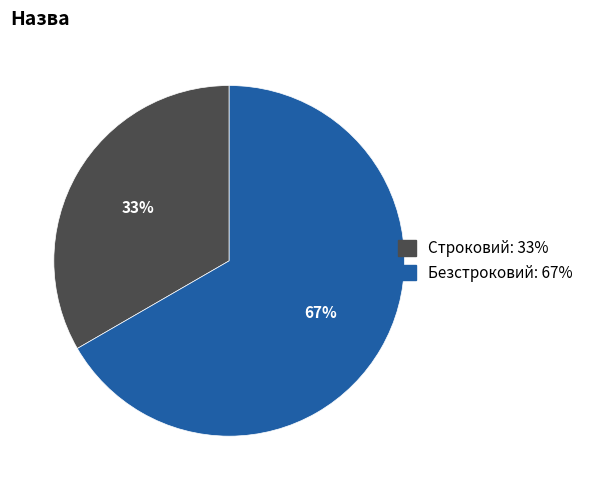

Does Безстроковий represent more than half of the total?

Yes